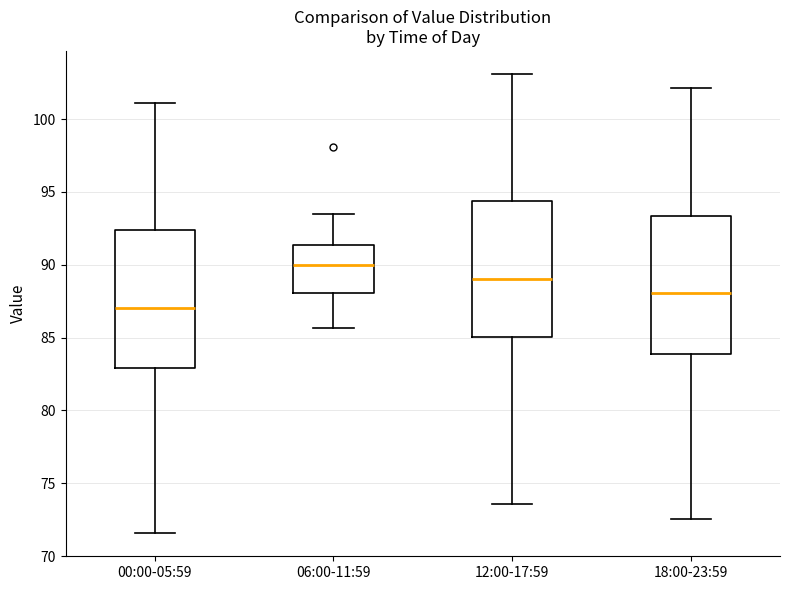

Which box's median line is the highest?

06:00-11:59